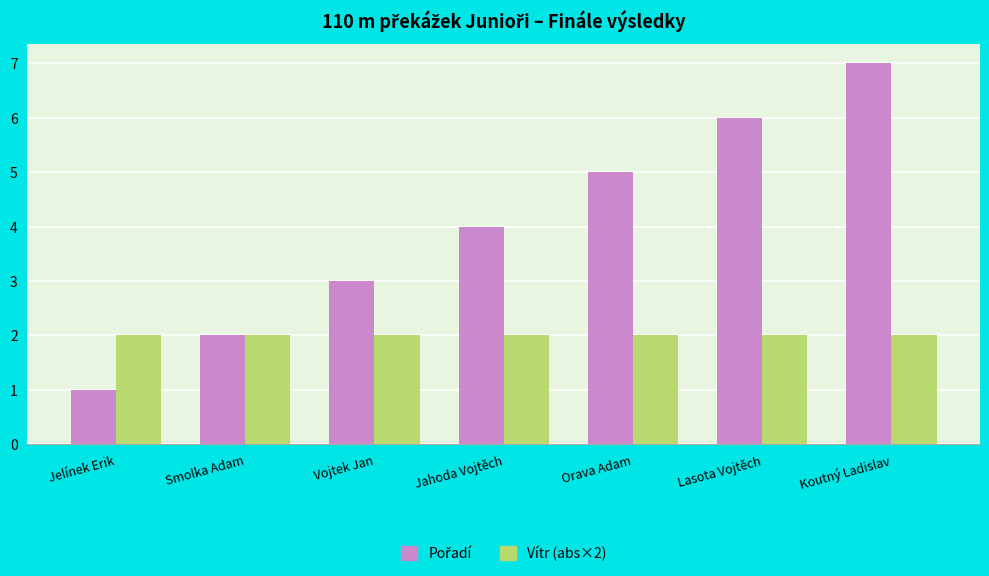

Which category has the lowest value across all series?

Jelínek Erik